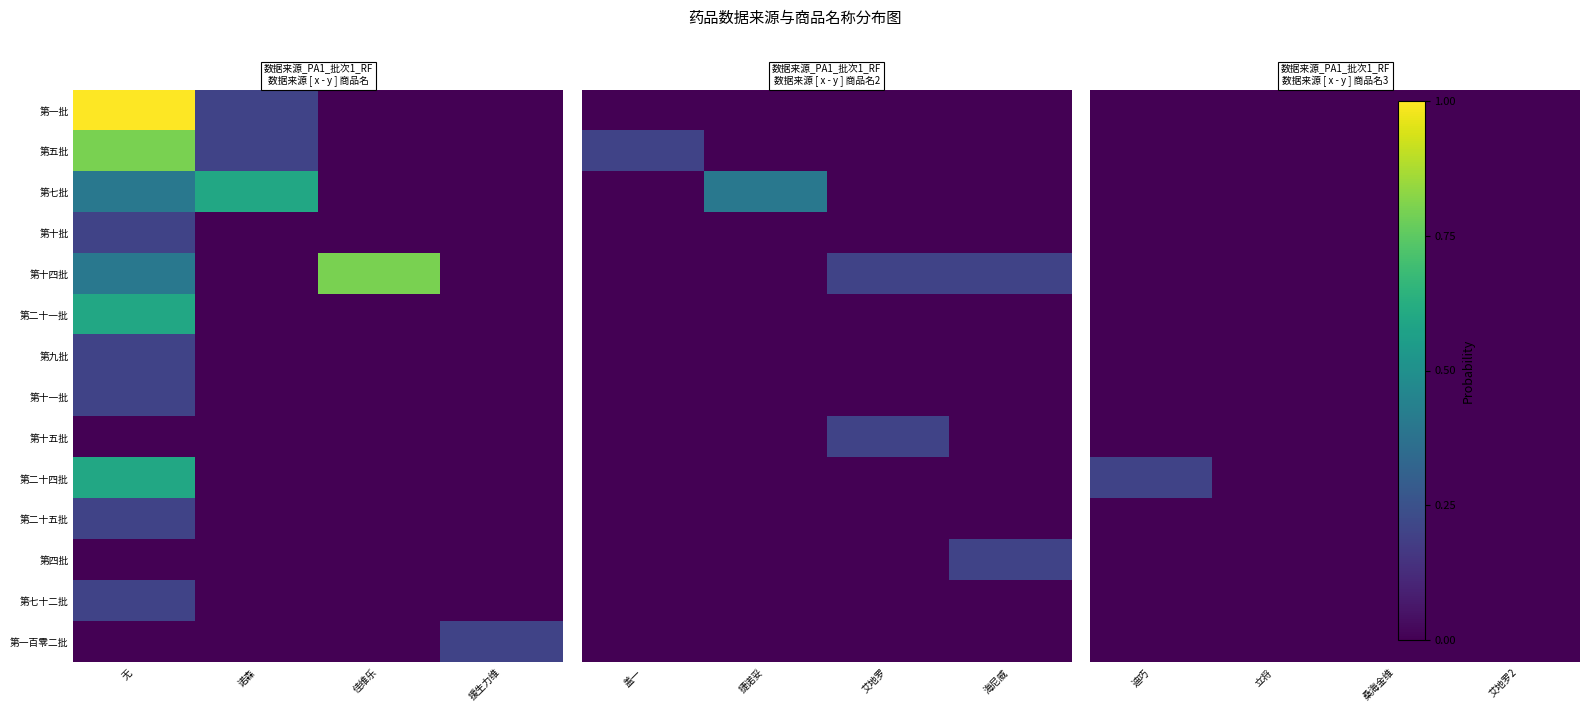

Which has a higher value, 诺森 or 援生力维?

诺森